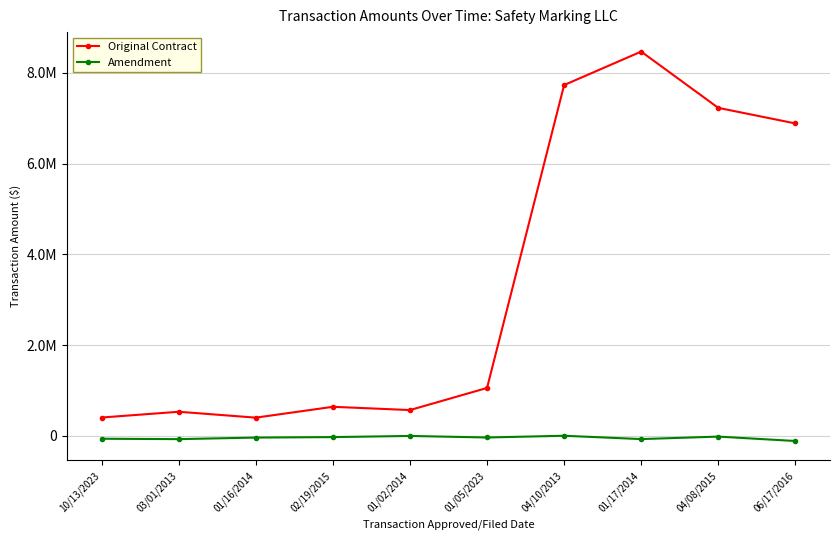

List the series in order of their overall mean, highest first.

Original Contract, Amendment